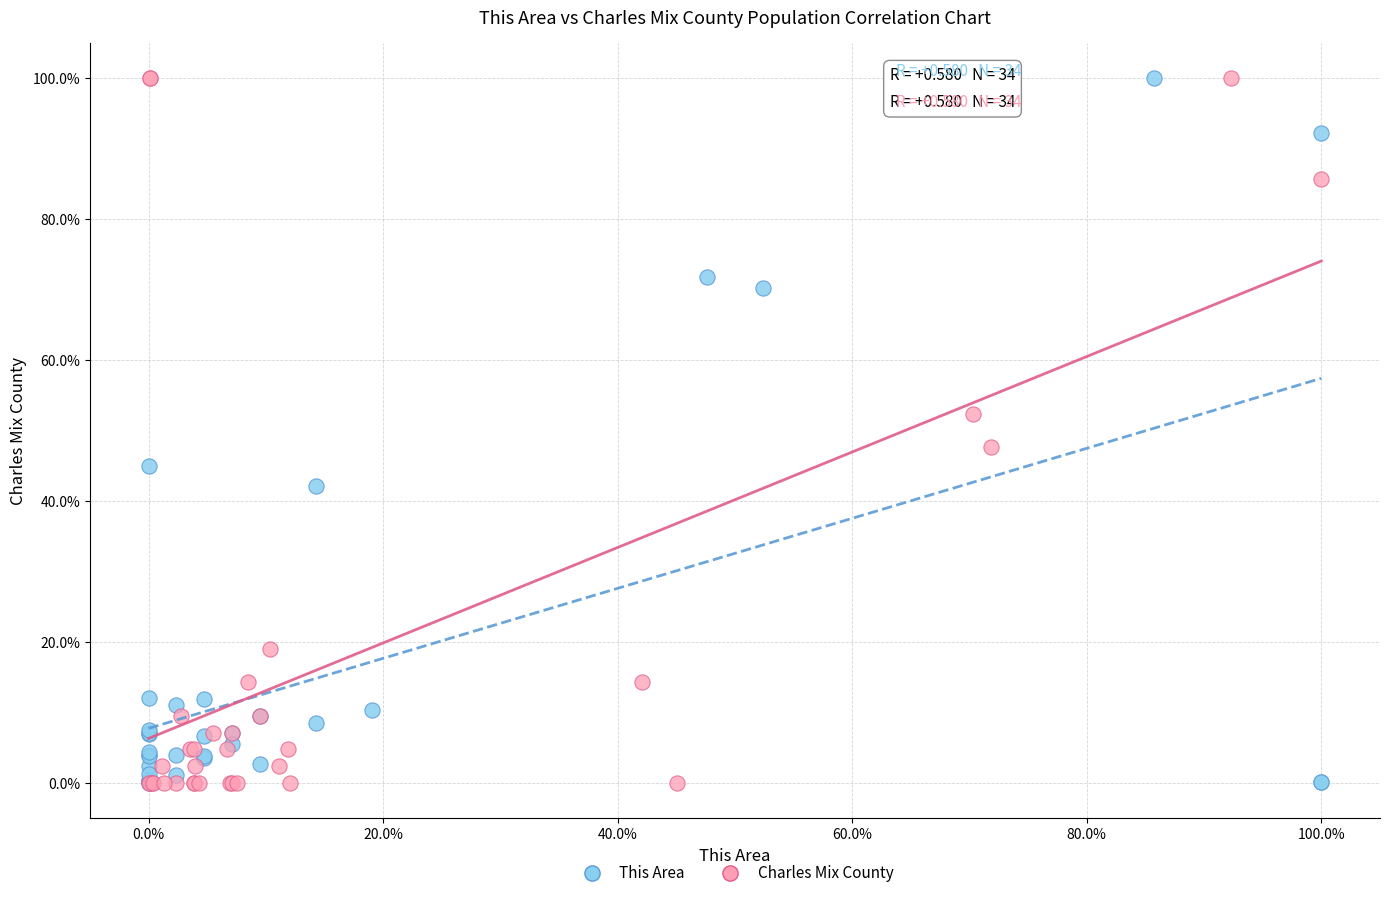

What are all the series names shown in the legend?

This Area, Charles Mix County